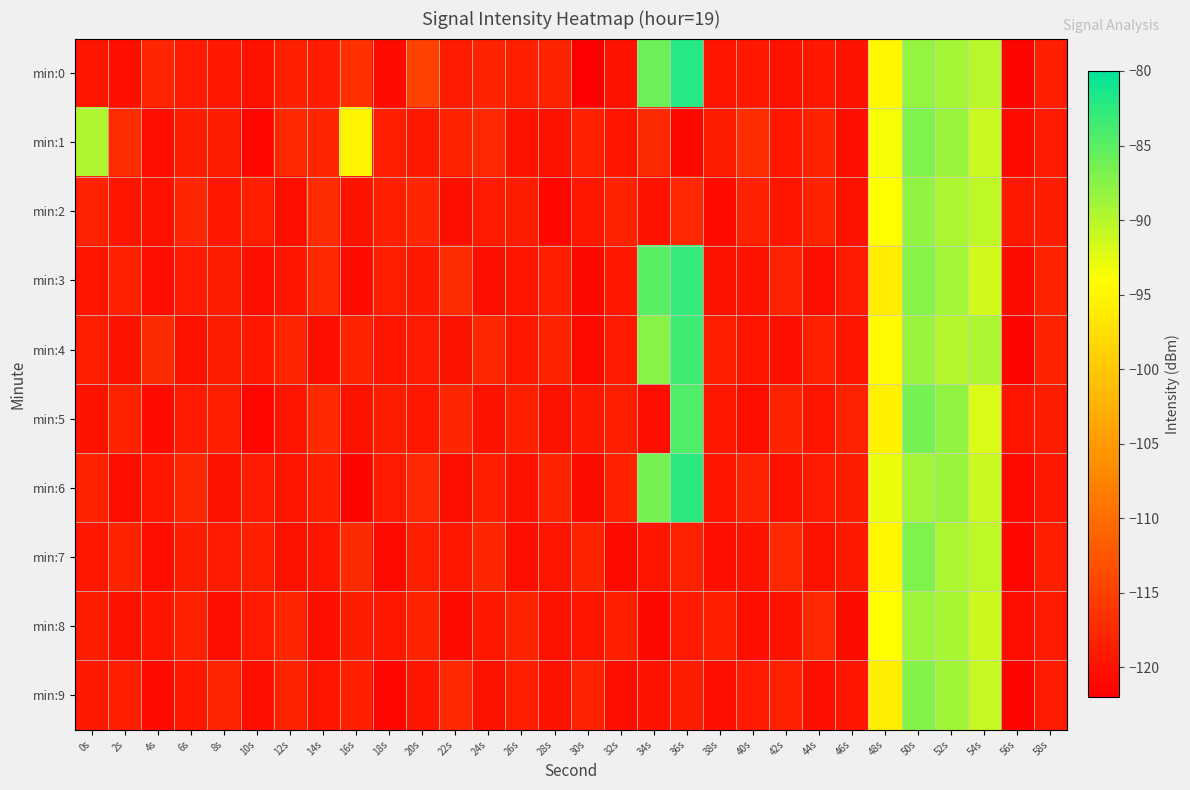

Reading left to right, transcribe all the data shown in this chart.

min:0: 0s=-119.5	2s=-120.3	4s=-117.8	6s=-119.1	8s=-119.3	10s=-120.0	12s=-118.3	14s=-118.8	16s=-116.8	18s=-120.8	20s=-114.8	22s=-118.9	24s=-118.1	26s=-118.4	28s=-117.9	30s=-122.0	32s=-119.8	34s=-86.0	36s=-82.1	38s=-119.7	40s=-119.3	42s=-120.0	44s=-119.4	46s=-119.9	48s=-95.0	50s=-88.1	52s=-89.0	54s=-90.1	56s=-121.3	58s=-118.6
min:1: 0s=-89.5	2s=-117.1	4s=-120.4	6s=-118.7	8s=-118.7	10s=-121.2	12s=-117.4	14s=-117.7	16s=-95.3	18s=-118.6	20s=-119.2	22s=-118.1	24s=-117.5	26s=-119.8	28s=-120.1	30s=-118.3	32s=-119.6	34s=-117.2	36s=-121.0	38s=-118.7	40s=-116.9	42s=-119.4	44s=-118.0	46s=-120.5	48s=-93.5	50s=-87.0	52s=-88.5	54s=-91.0	56s=-120.8	58s=-119.1
min:2: 0s=-118.2	2s=-119.5	4s=-120.1	6s=-117.8	8s=-119.3	10s=-118.6	12s=-120.4	14s=-117.1	16s=-119.9	18s=-118.4	20s=-117.7	22s=-120.2	24s=-119.0	26s=-118.7	28s=-121.1	30s=-119.4	32s=-118.1	34s=-119.8	36s=-117.5	38s=-120.7	40s=-118.3	42s=-119.6	44s=-117.9	46s=-120.0	48s=-94.0	50s=-88.0	52s=-89.5	54s=-90.5	56s=-119.2	58s=-118.8
min:3: 0s=-119.7	2s=-118.3	4s=-120.5	6s=-119.1	8s=-118.8	10s=-120.2	12s=-119.5	14s=-117.4	16s=-120.9	18s=-118.6	20s=-119.2	22s=-117.0	24s=-120.3	26s=-119.7	28s=-118.4	30s=-121.0	32s=-119.3	34s=-85.0	36s=-83.0	38s=-120.1	40s=-119.8	42s=-118.2	44s=-120.4	46s=-119.1	48s=-96.0	50s=-87.5	52s=-89.0	54s=-91.5	56s=-120.6	58s=-118.1
min:4: 0s=-118.5	2s=-119.9	4s=-117.2	6s=-120.1	8s=-118.7	10s=-119.4	12s=-117.8	14s=-120.3	16s=-118.1	18s=-119.6	20s=-118.9	22s=-120.0	24s=-117.6	26s=-119.3	28s=-118.0	30s=-120.8	32s=-119.1	34s=-87.5	36s=-83.5	38s=-118.6	40s=-119.7	42s=-120.2	44s=-118.3	46s=-119.5	48s=-94.5	50s=-88.5	52s=-90.0	54s=-89.5	56s=-121.5	58s=-117.9
min:5: 0s=-119.8	2s=-118.1	4s=-120.7	6s=-119.0	8s=-118.5	10s=-121.2	12s=-119.6	14s=-117.3	16s=-120.1	18s=-118.8	20s=-119.3	22s=-117.7	24s=-119.9	26s=-118.4	28s=-120.0	30s=-119.2	32s=-118.6	34s=-120.5	36s=-84.5	38s=-119.4	40s=-120.3	42s=-118.0	44s=-119.7	46s=-118.2	48s=-95.5	50s=-86.5	52s=-88.0	54s=-92.0	56s=-119.5	58s=-118.7
min:6: 0s=-118.0	2s=-120.4	4s=-119.3	6s=-117.6	8s=-120.0	10s=-118.9	12s=-119.7	14s=-118.4	16s=-121.3	18s=-119.1	20s=-117.5	22s=-120.2	24s=-118.6	26s=-119.8	28s=-117.9	30s=-120.6	32s=-118.3	34s=-86.5	36s=-82.5	38s=-119.5	40s=-118.2	42s=-120.1	44s=-119.0	46s=-118.7	48s=-93.0	50s=-89.0	52s=-88.5	54s=-91.0	56s=-120.9	58s=-119.2
min:7: 0s=-119.4	2s=-117.9	4s=-120.3	6s=-118.7	8s=-119.1	10s=-118.4	12s=-120.1	14s=-119.5	16s=-117.2	18s=-120.8	20s=-118.6	22s=-119.3	24s=-117.8	26s=-120.4	28s=-119.7	30s=-118.1	32s=-120.9	34s=-119.6	36s=-118.2	38s=-120.2	40s=-119.8	42s=-117.4	44s=-120.0	46s=-119.2	48s=-95.0	50s=-87.0	52s=-89.5	54s=-90.5	56s=-121.1	58s=-118.5
min:8: 0s=-118.7	2s=-120.1	4s=-119.6	6s=-118.3	8s=-120.5	10s=-119.0	12s=-117.7	14s=-120.2	16s=-118.8	18s=-119.4	20s=-118.1	22s=-120.7	24s=-119.3	26s=-117.9	28s=-120.0	30s=-119.7	32s=-118.4	34s=-121.0	36s=-119.1	38s=-118.6	40s=-120.3	42s=-119.9	44s=-117.5	46s=-120.6	48s=-94.2	50s=-88.7	52s=-89.2	54s=-91.2	56s=-120.4	58s=-119.0
min:9: 0s=-119.2	2s=-118.5	4s=-120.8	6s=-119.4	8s=-117.8	10s=-120.3	12s=-118.1	14s=-119.7	16s=-118.4	18s=-121.2	20s=-119.5	22s=-117.3	24s=-120.0	26s=-118.6	28s=-119.9	30s=-118.2	32s=-120.5	34s=-119.8	36s=-118.7	38s=-120.2	40s=-119.1	42s=-118.3	44s=-120.4	46s=-119.6	48s=-95.8	50s=-87.3	52s=-88.8	54s=-90.8	56s=-121.3	58s=-118.9